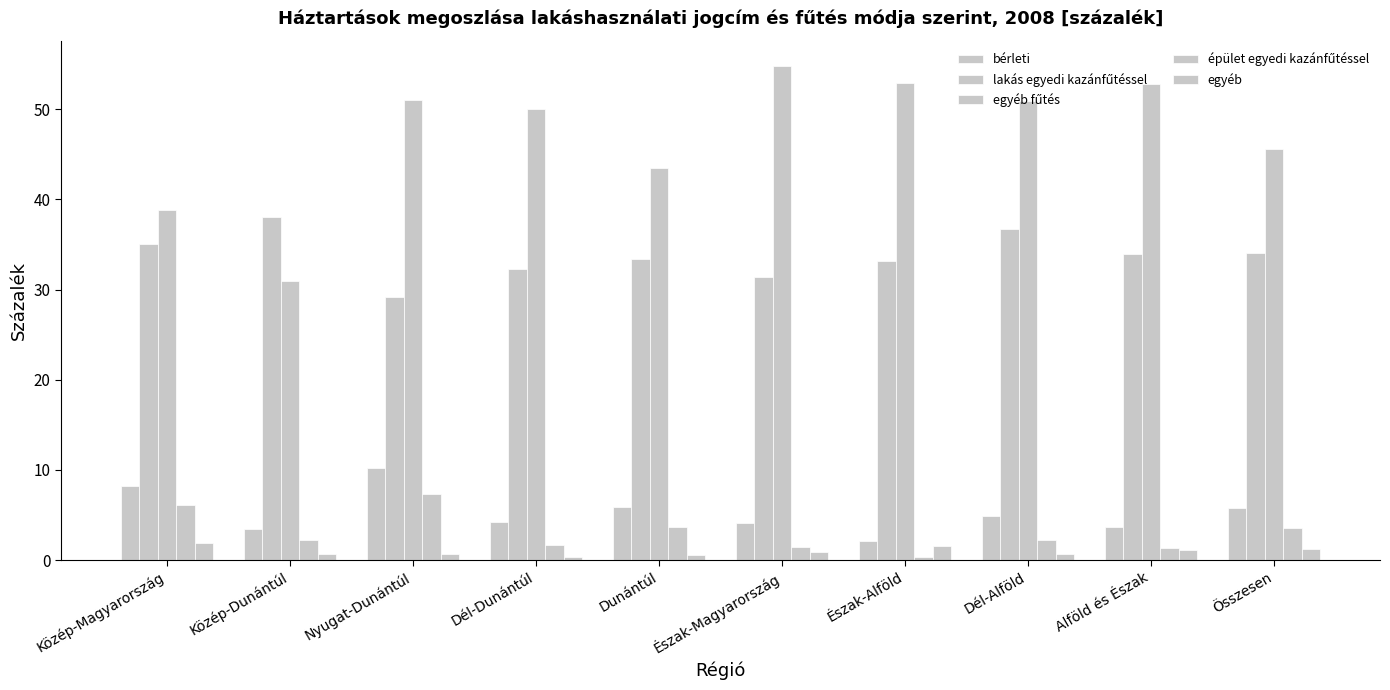

Does the chart contain any negative values?

No